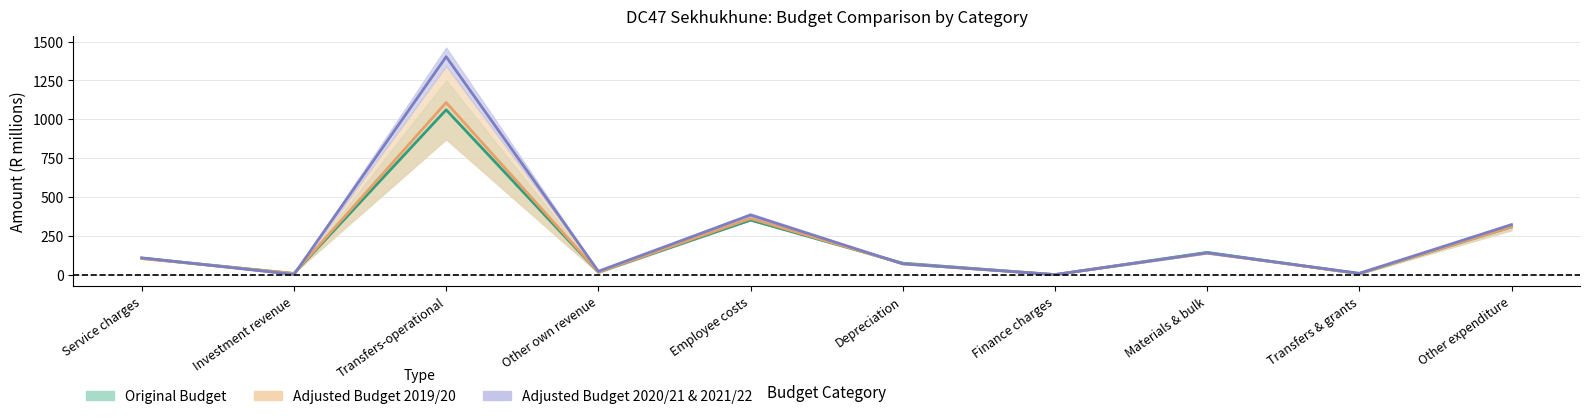

True or false: Original Budget has a value of 140.2 at Materials & bulk.

True